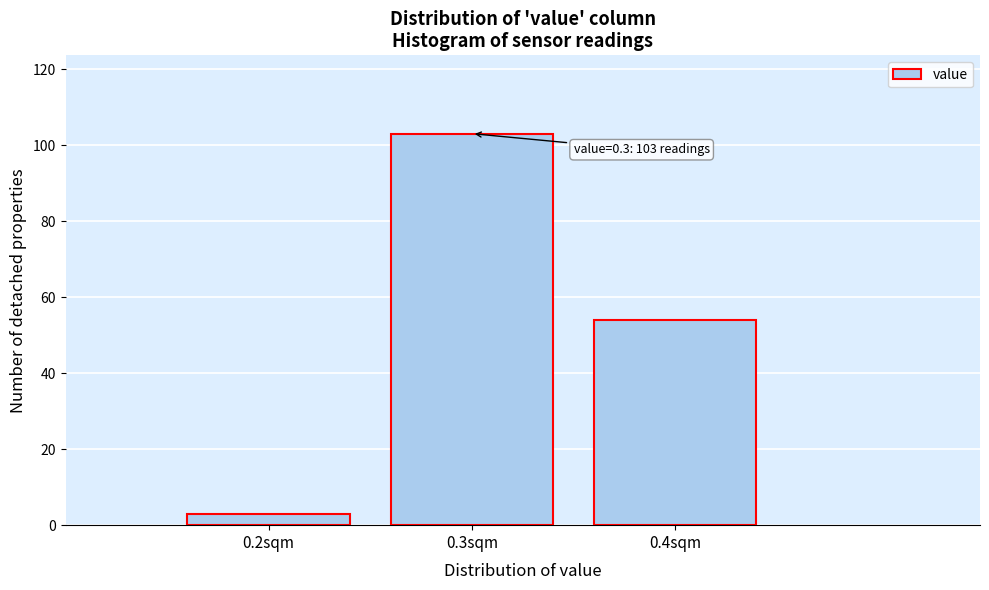

Reading right to left, what are all the values shown in this chart?

0.4sqm=54	0.3sqm=103	0.2sqm=3